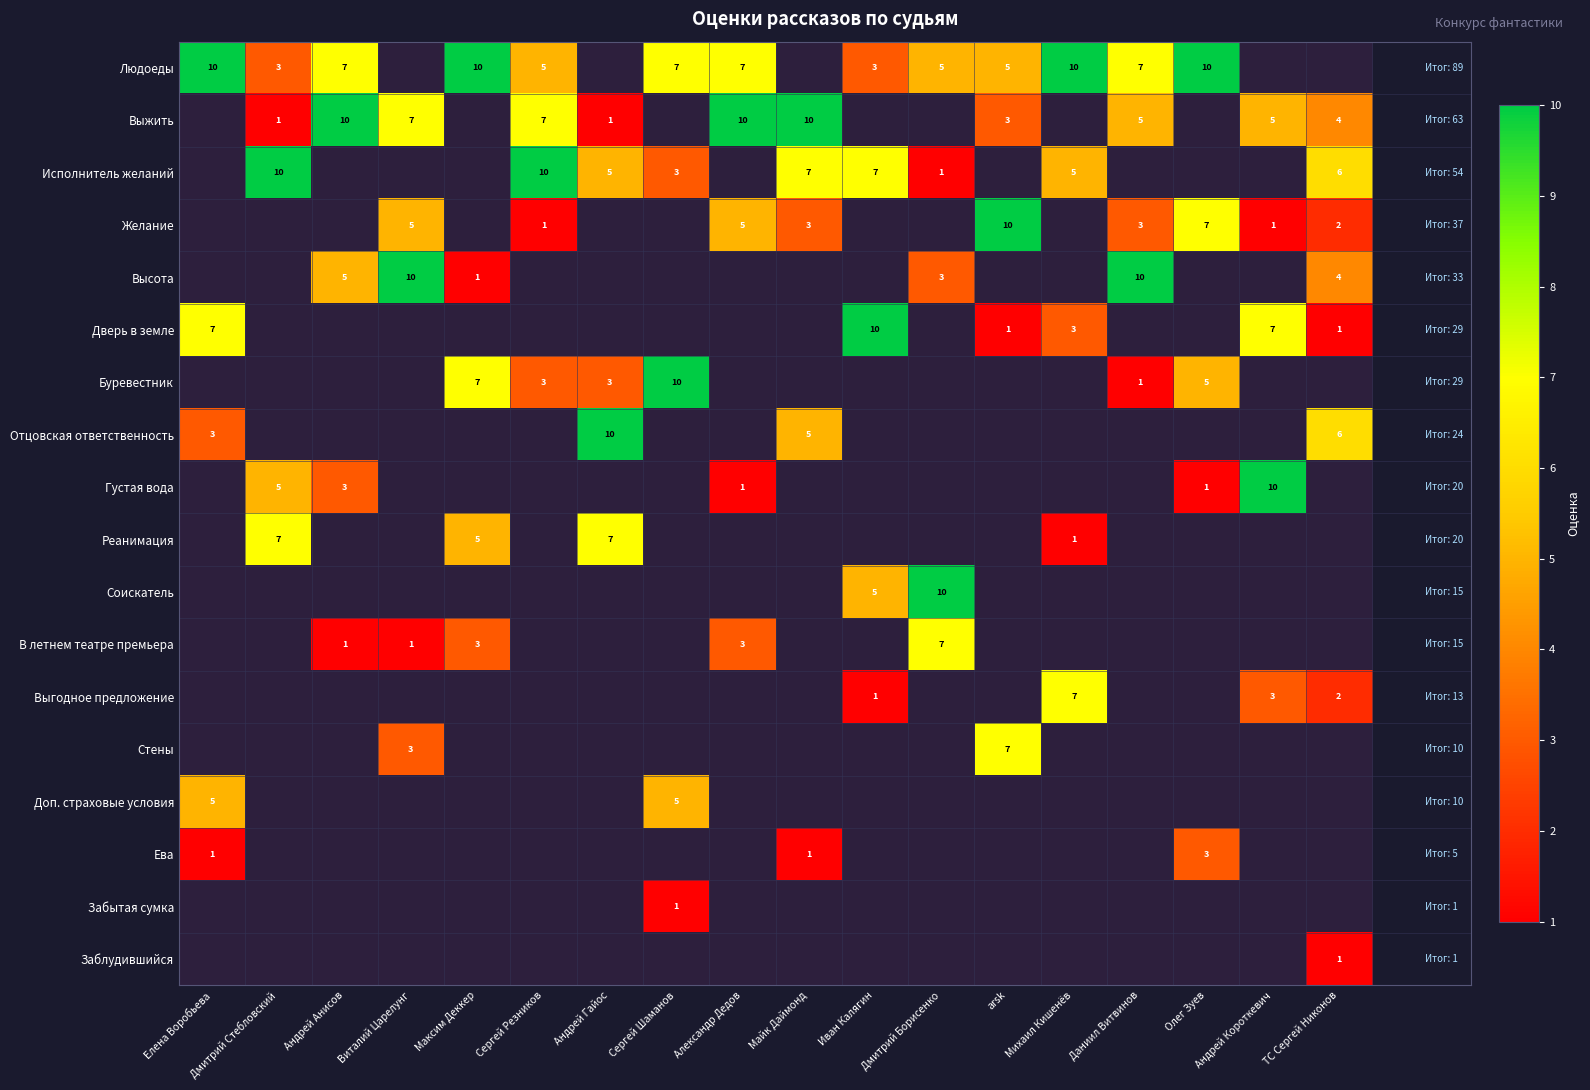

The Реанимация series shows 7 at Андрей Гайос. True or false?

True